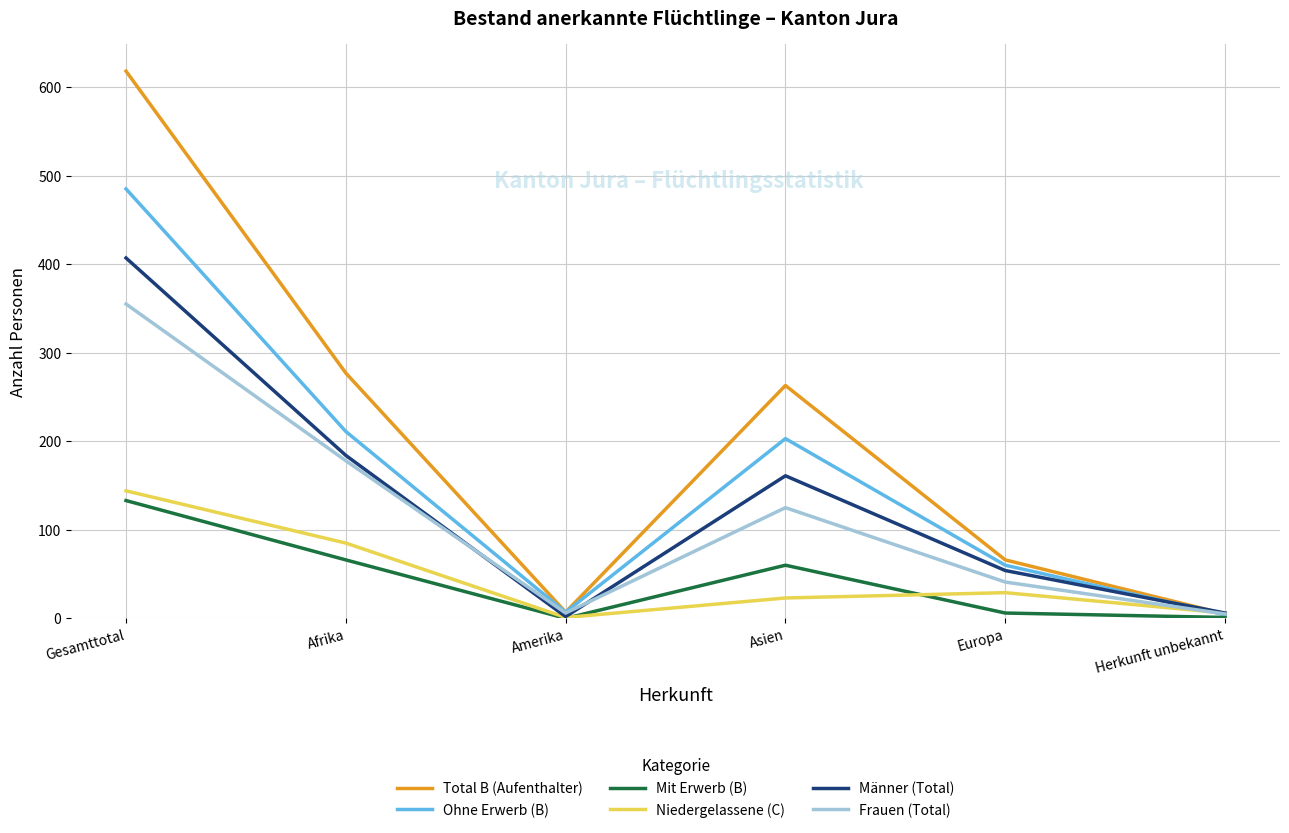

At which label is Männer (Total) closest to 204?

Afrika